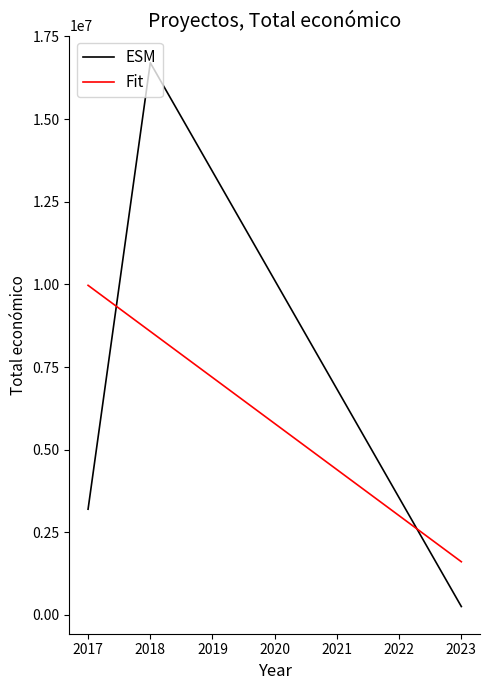

What is the spread (max minus min) of values at 2018?

8127414.5